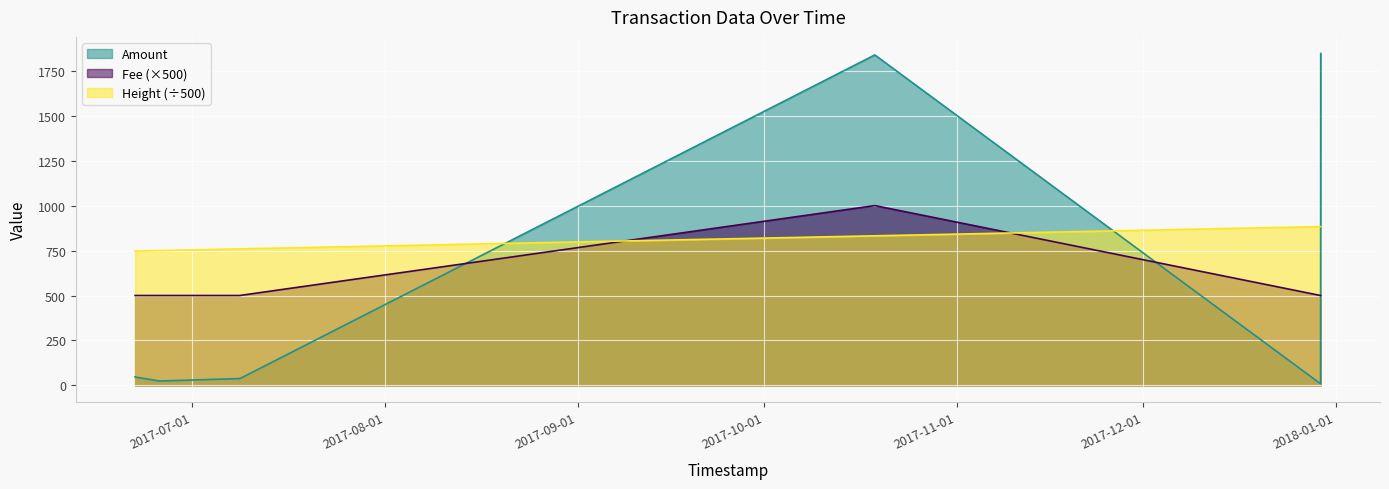

Which series has the largest total across all categories?

Height (÷500)